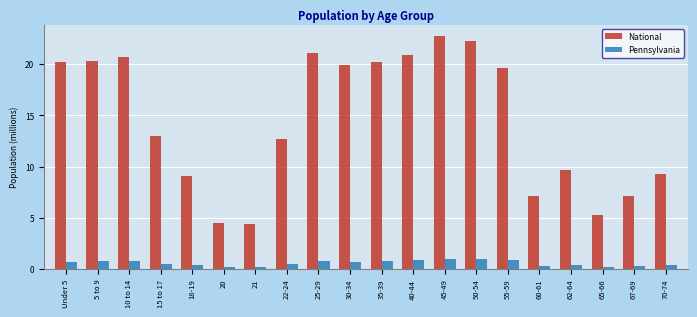

How many groups of bars are there?

20